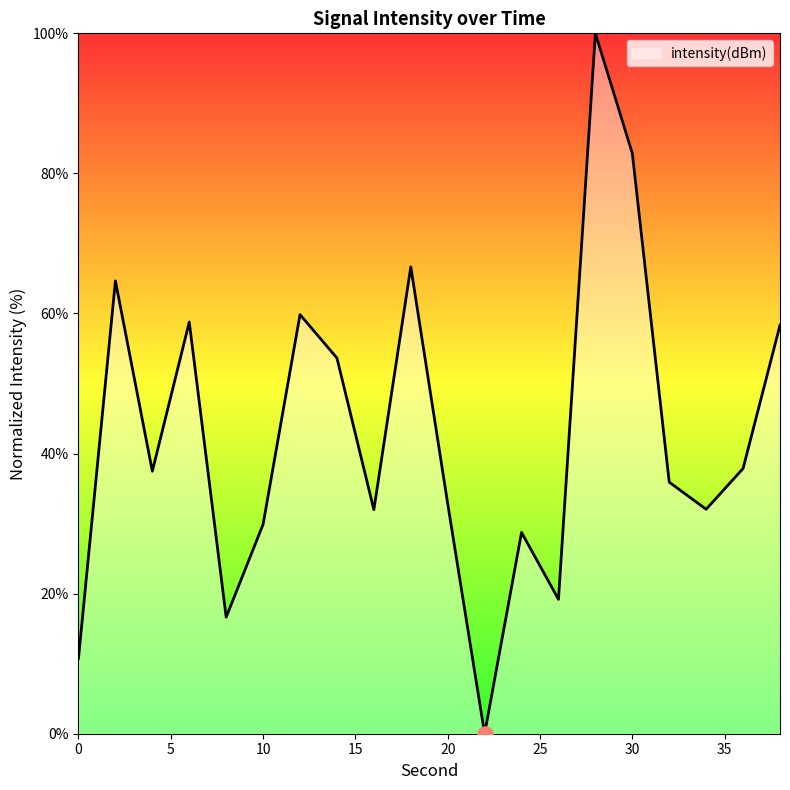

What is the maximum value shown in the chart?

100.0